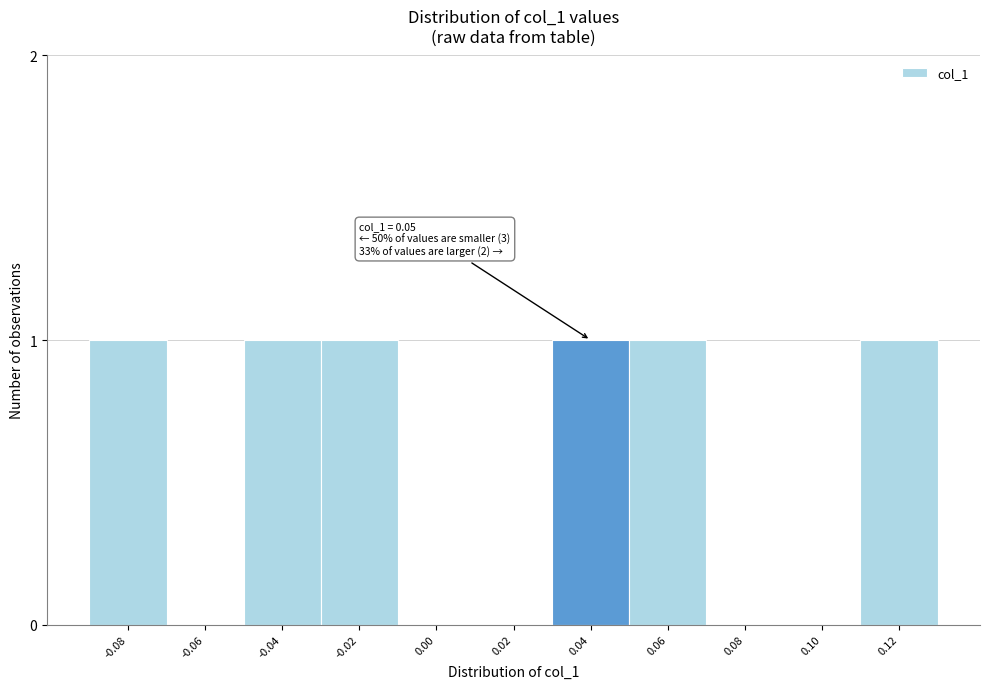

Reading left to right, transcribe all the data shown in this chart.

-0.08=1	-0.06=0	-0.04=1	-0.02=1	0.00=0	0.02=0	0.04=1	0.06=1	0.08=0	0.10=0	0.12=1